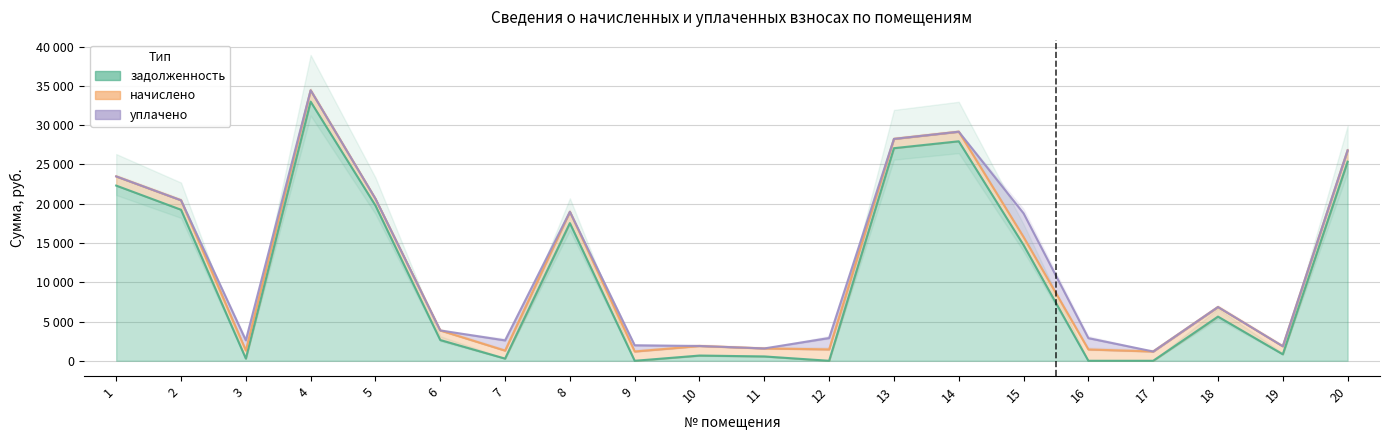

What is the difference between the начислено values at 16 and 10?

220.8